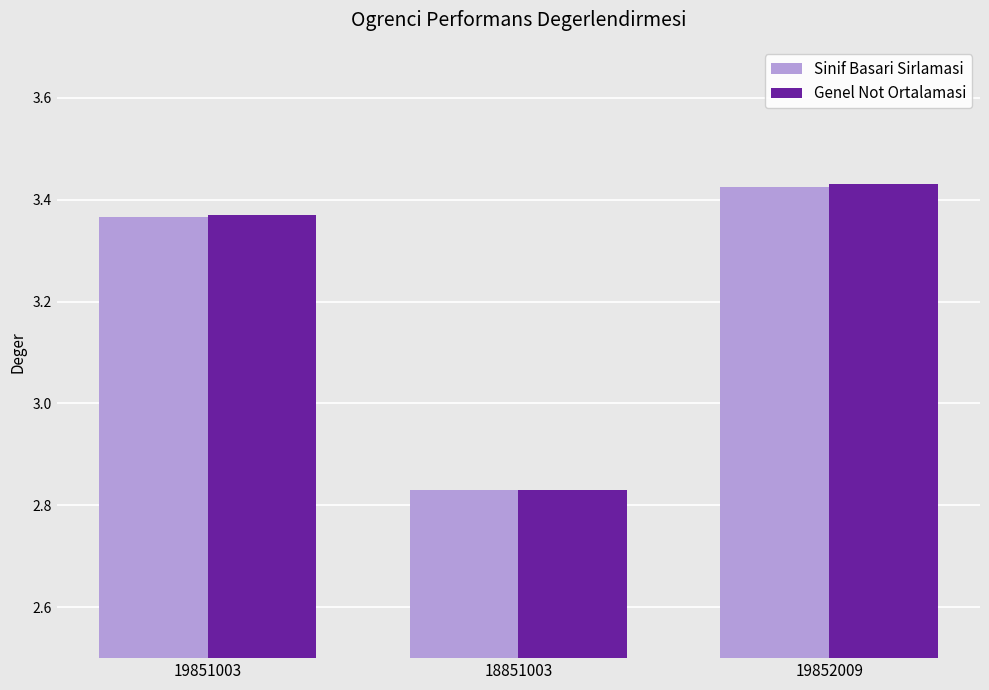

How many data points does each series have?

3